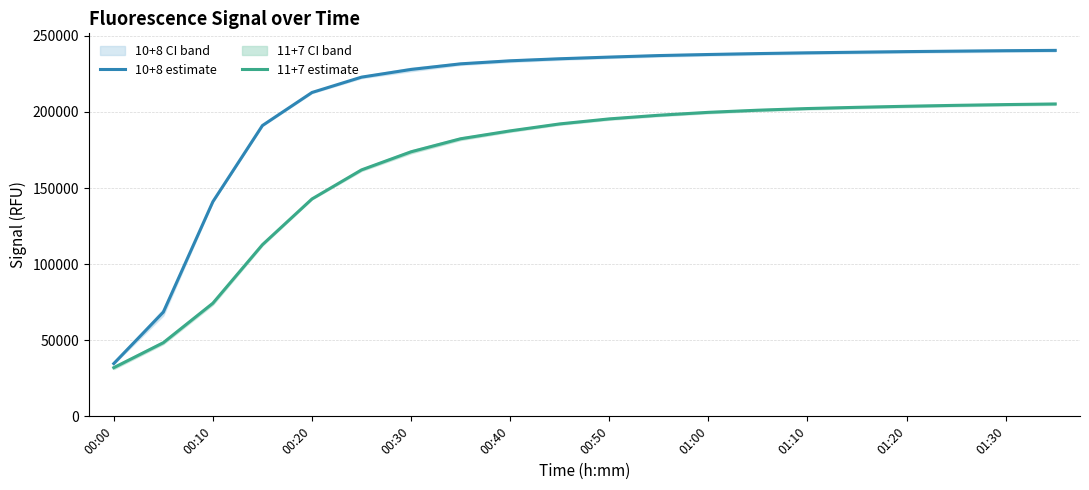

How many distinct data groups are displayed?

2